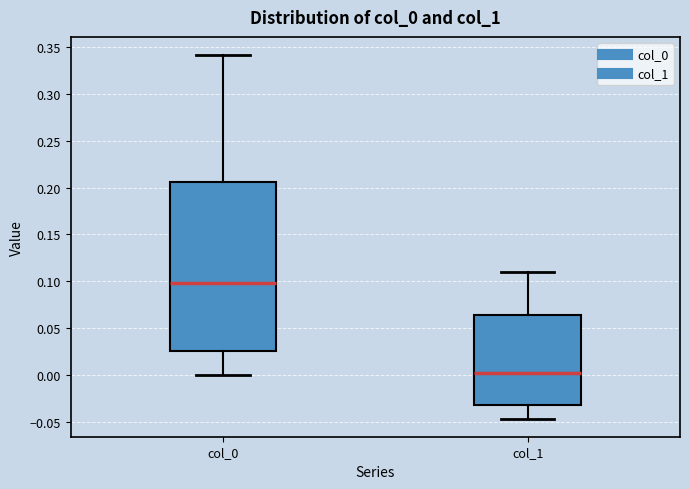

Where does the median line of the box for col_1 sit on the y-axis? The values are not printed on the chart, so give them approximately, as read against the axis.

0.000